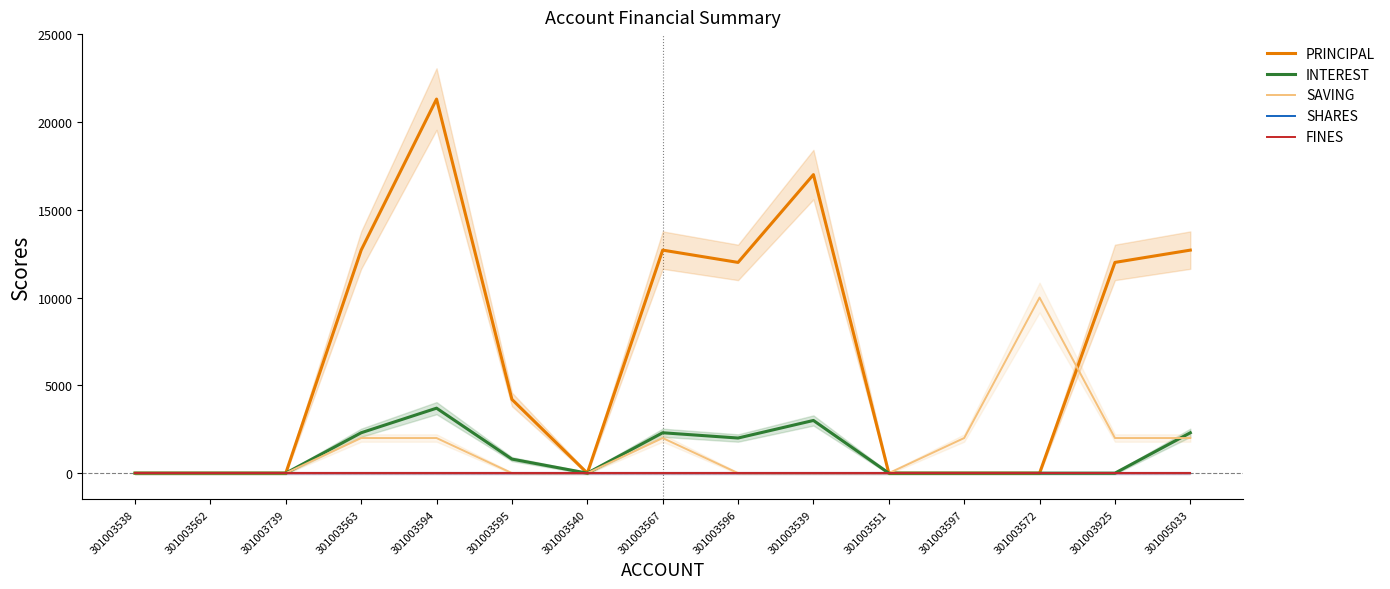

At 301003567, list the series in order from largest to smallest.

PRINCIPAL, INTEREST, SAVING, SHARES, FINES